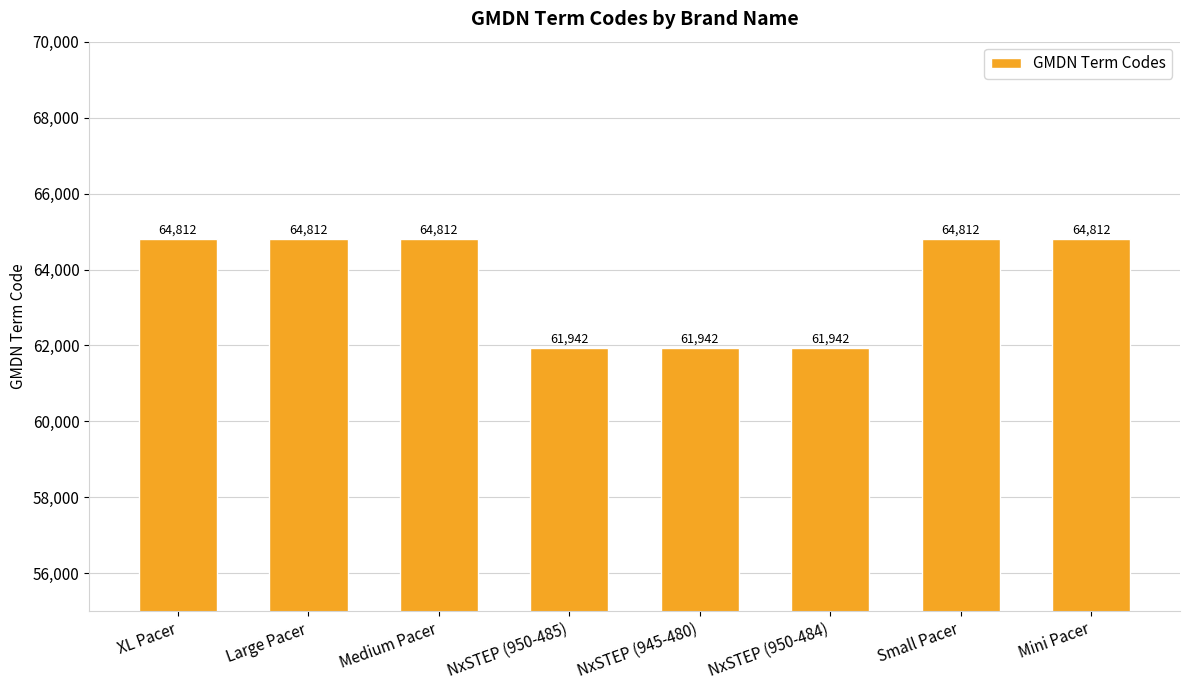

What is the difference between the values at Small Pacer and NxSTEP (950-485)?

2870